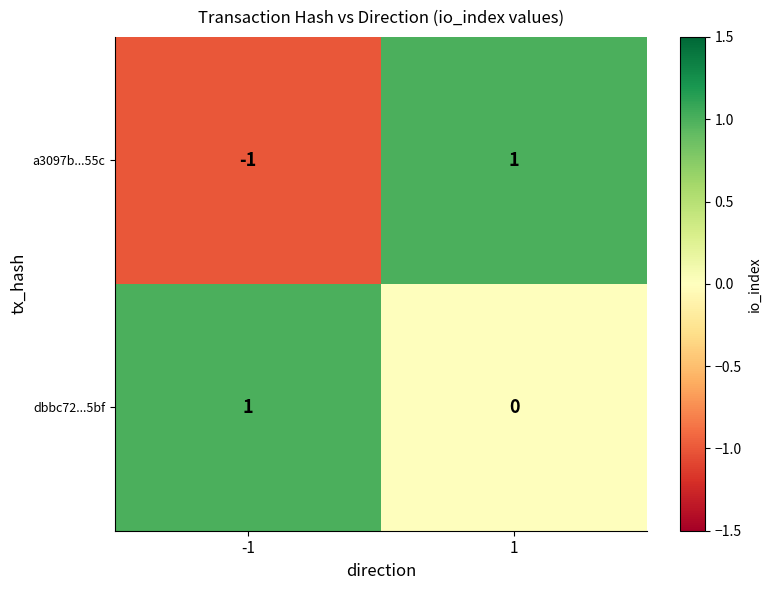

Which series has the widest spread of values?

a3097b...55c